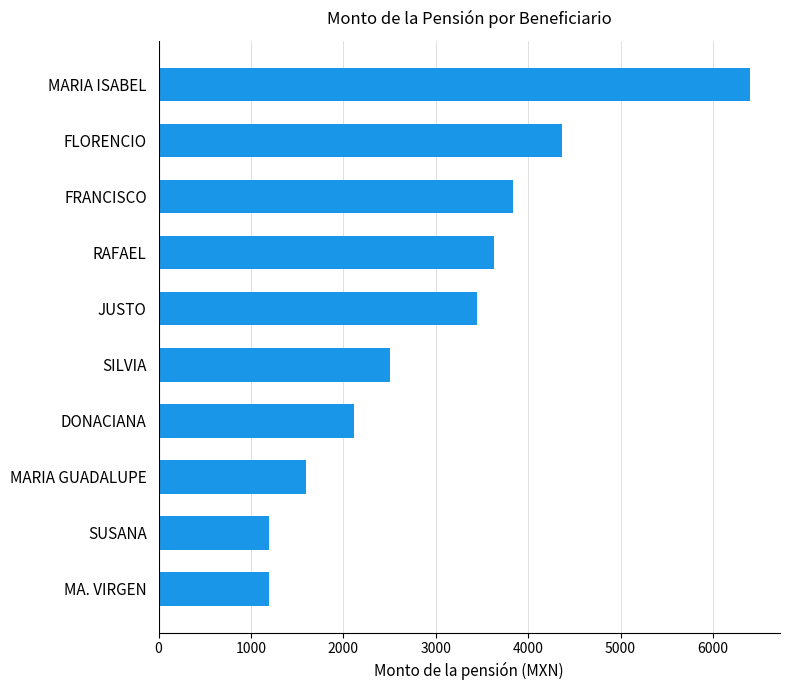

What is the sum of all values?

30307.6